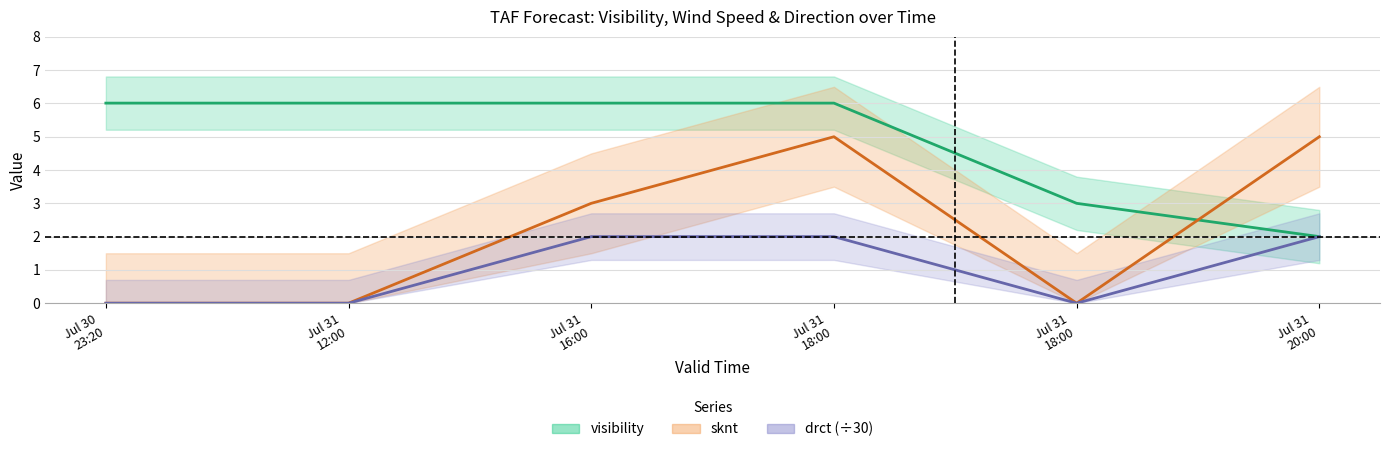

Reading left to right, transcribe all the data shown in this chart.

visibility: 6.0	6.0	6.0	6.0	3.0	2.0
sknt: 0.0	0.0	3.0	5.0	0.0	5.0
drct: 0.0	0.0	2.0	2.0	0.0	2.0